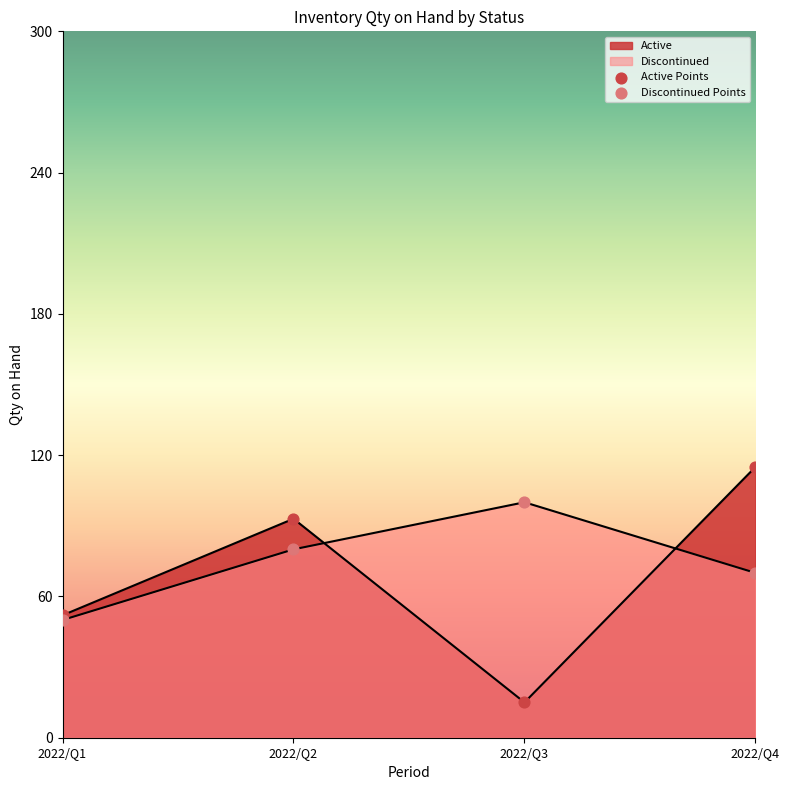

Which series has the largest total across all categories?

Discontinued Points